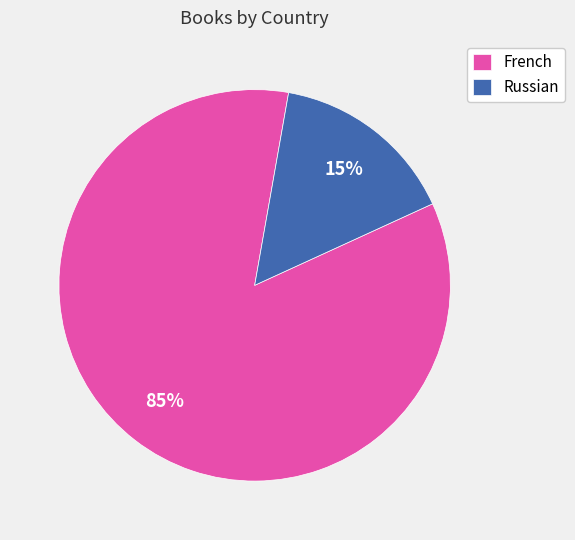

Is the sum of Russian and French greater than half?

Yes